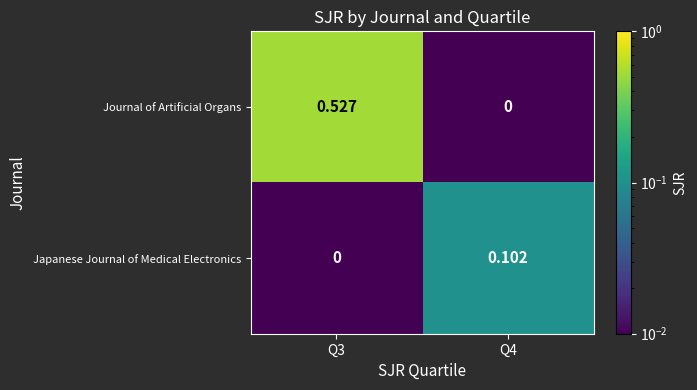

How many categories are shown in the chart?

2